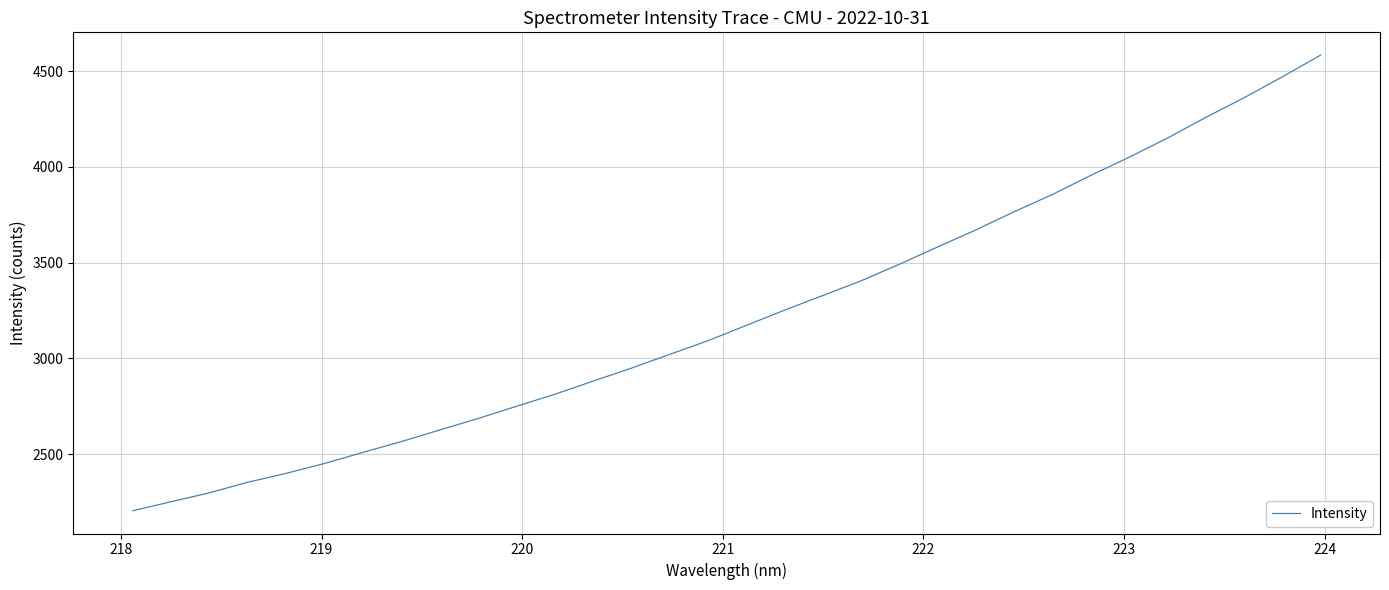

What is the minimum value shown in the chart?

2204.7